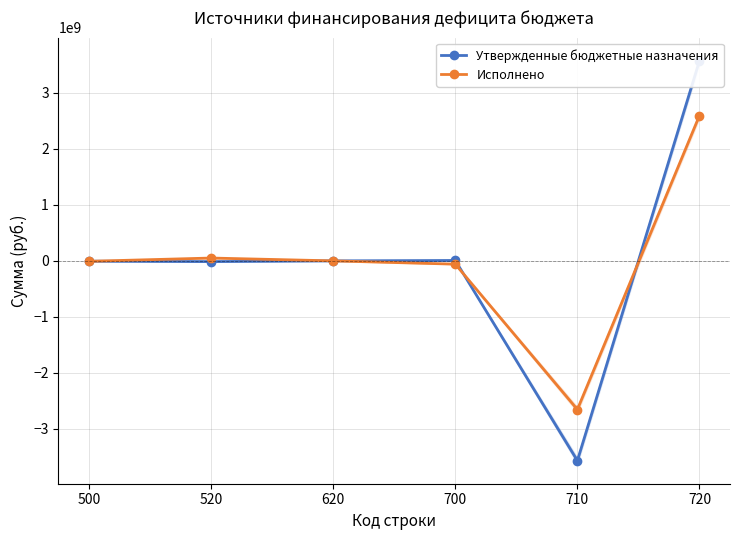

Rank the categories by Утвержденные бюджетные назначения value from lowest to highest.

710, 520, 500, 620, 700, 720